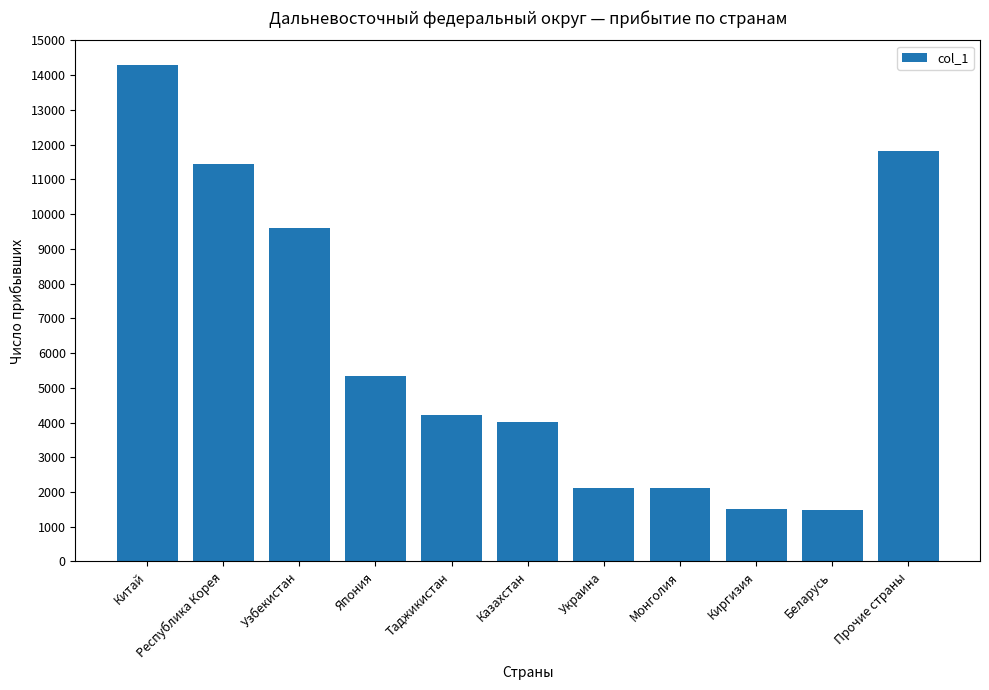

Is it true that the value at Китай is 21156?

False